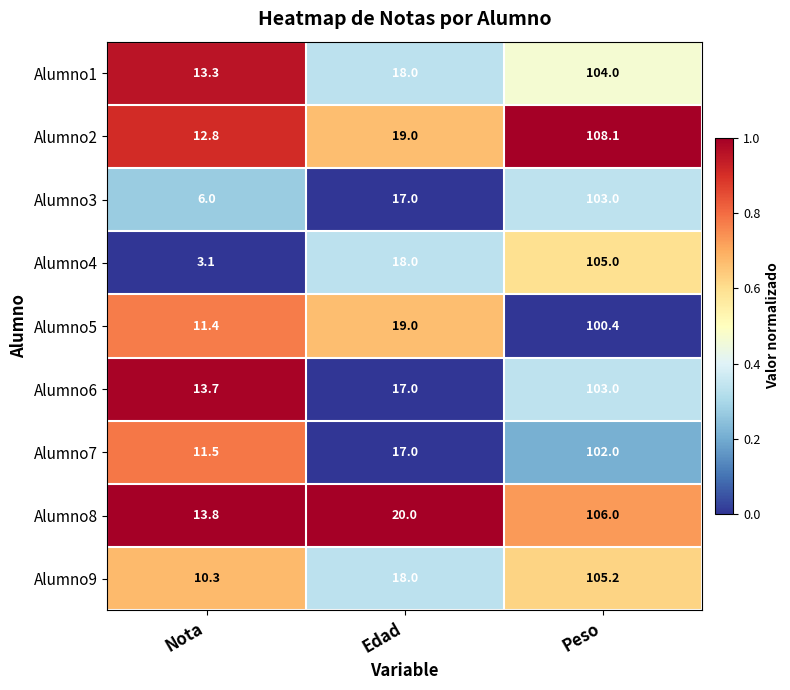

Reading left to right, what are all the values shown in this chart?

Alumno1: Nota=13.3	Edad=18.0	Peso=104.0
Alumno2: Nota=12.8	Edad=19.0	Peso=108.1
Alumno3: Nota=6.0	Edad=17.0	Peso=103.0
Alumno4: Nota=3.1	Edad=18.0	Peso=105.0
Alumno5: Nota=11.4	Edad=19.0	Peso=100.4
Alumno6: Nota=13.7	Edad=17.0	Peso=103.0
Alumno7: Nota=11.5	Edad=17.0	Peso=102.0
Alumno8: Nota=13.8	Edad=20.0	Peso=106.0
Alumno9: Nota=10.3	Edad=18.0	Peso=105.2